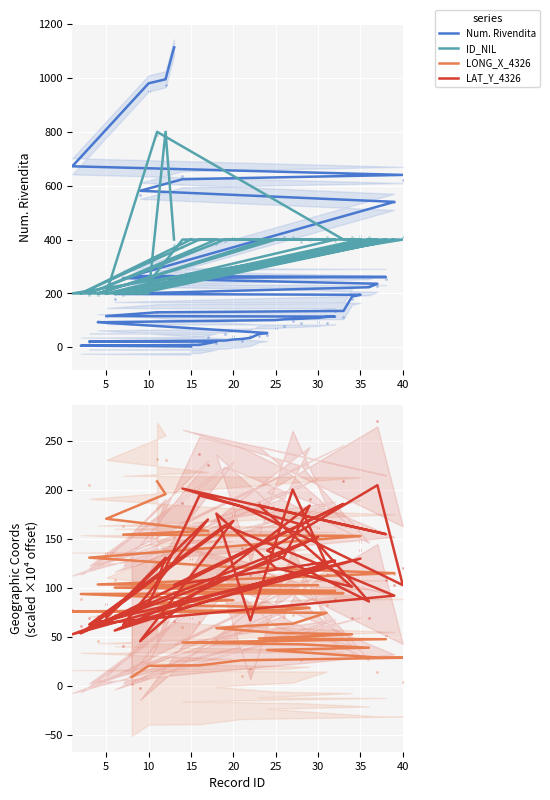

Which series has the largest total across all categories?

ID_NIL